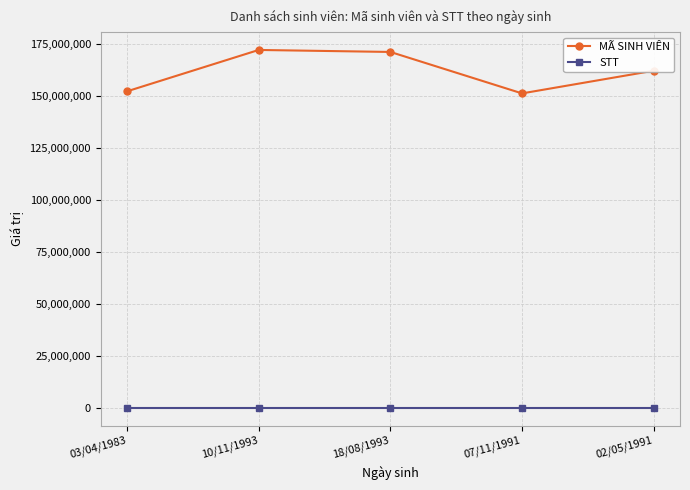

What is the maximum value shown in the chart?

172117571